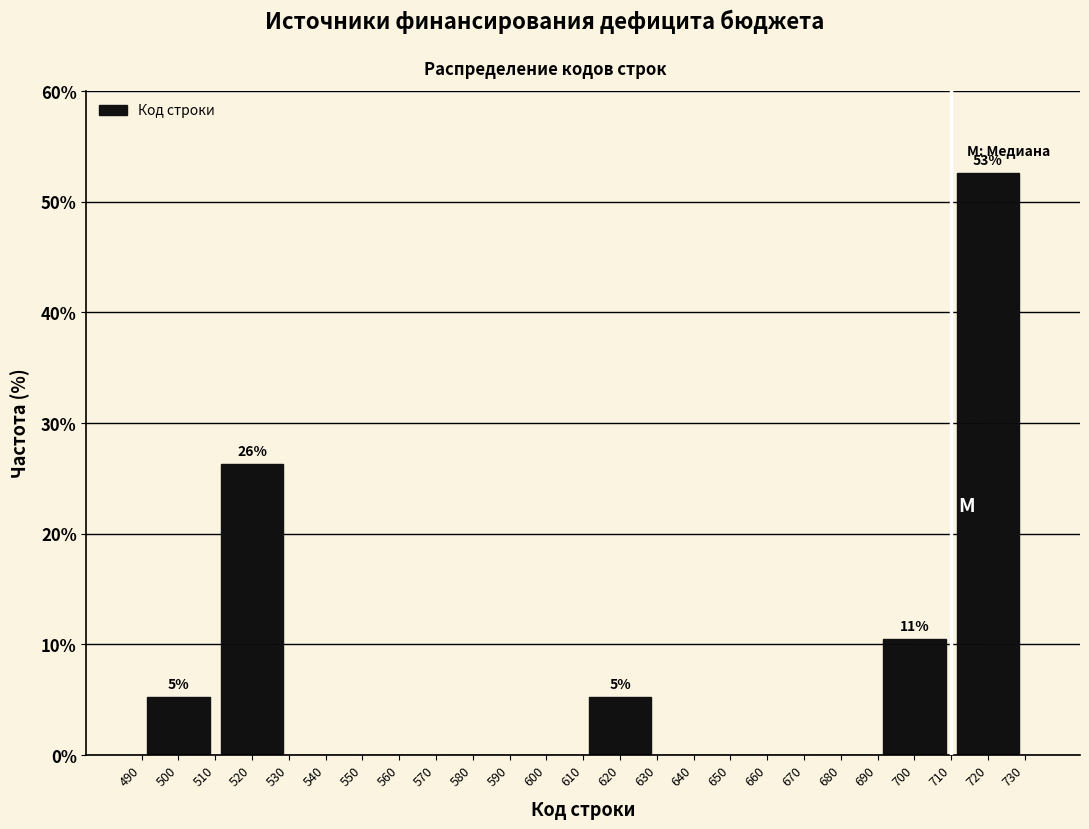

Reading right to left, transcribe all the data shown in this chart.

720=52.6	700=10.5	680=0.0	660=0.0	640=0.0	620=5.3	600=0.0	580=0.0	560=0.0	540=0.0	520=26.3	500=5.3